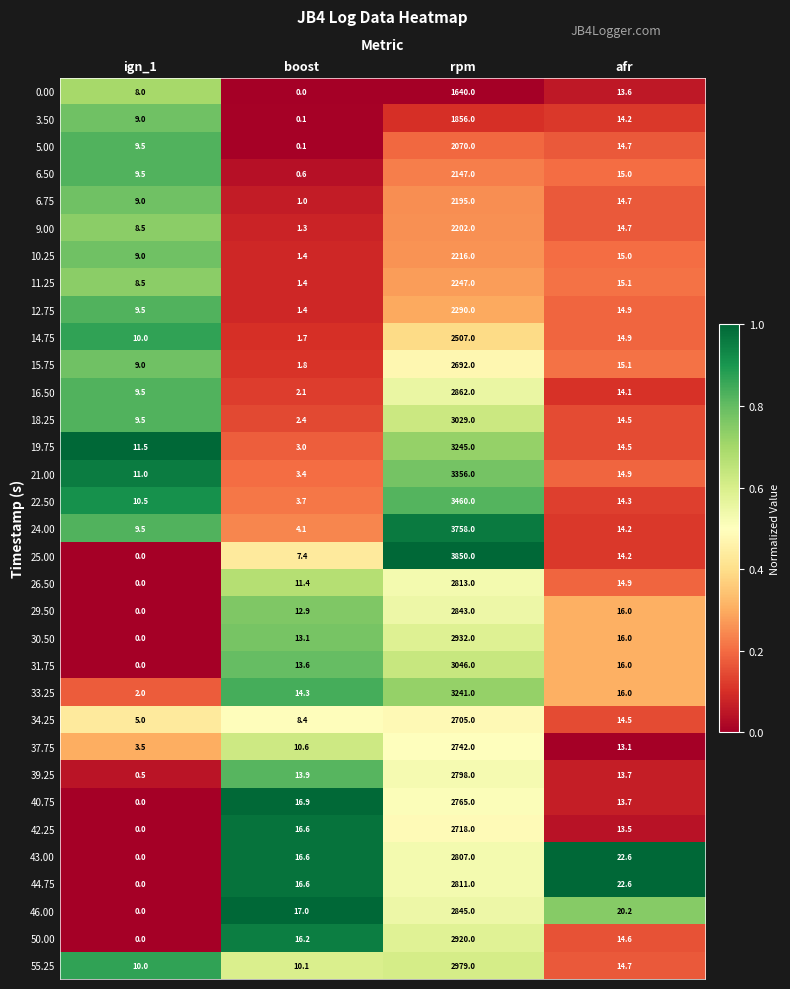

What is the spread (max minus min) of values at rpm?

2210.0